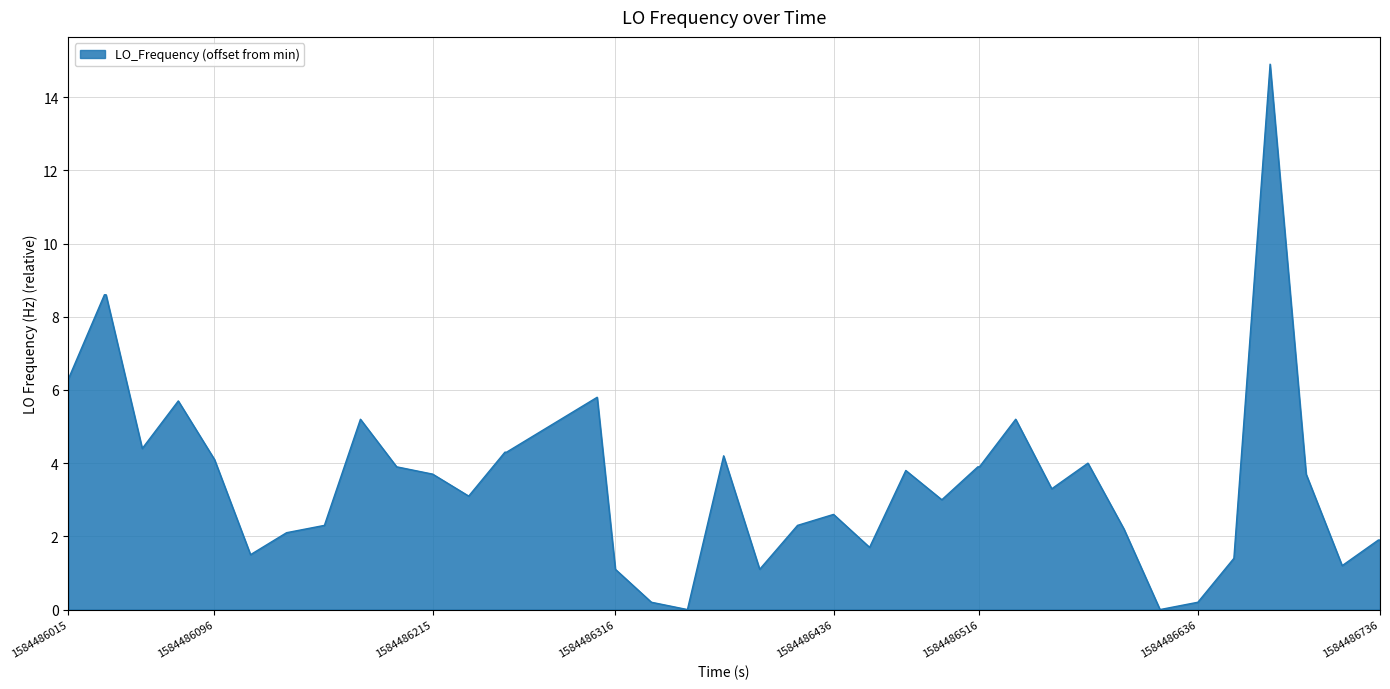

What is the greatest value displayed?

14.9